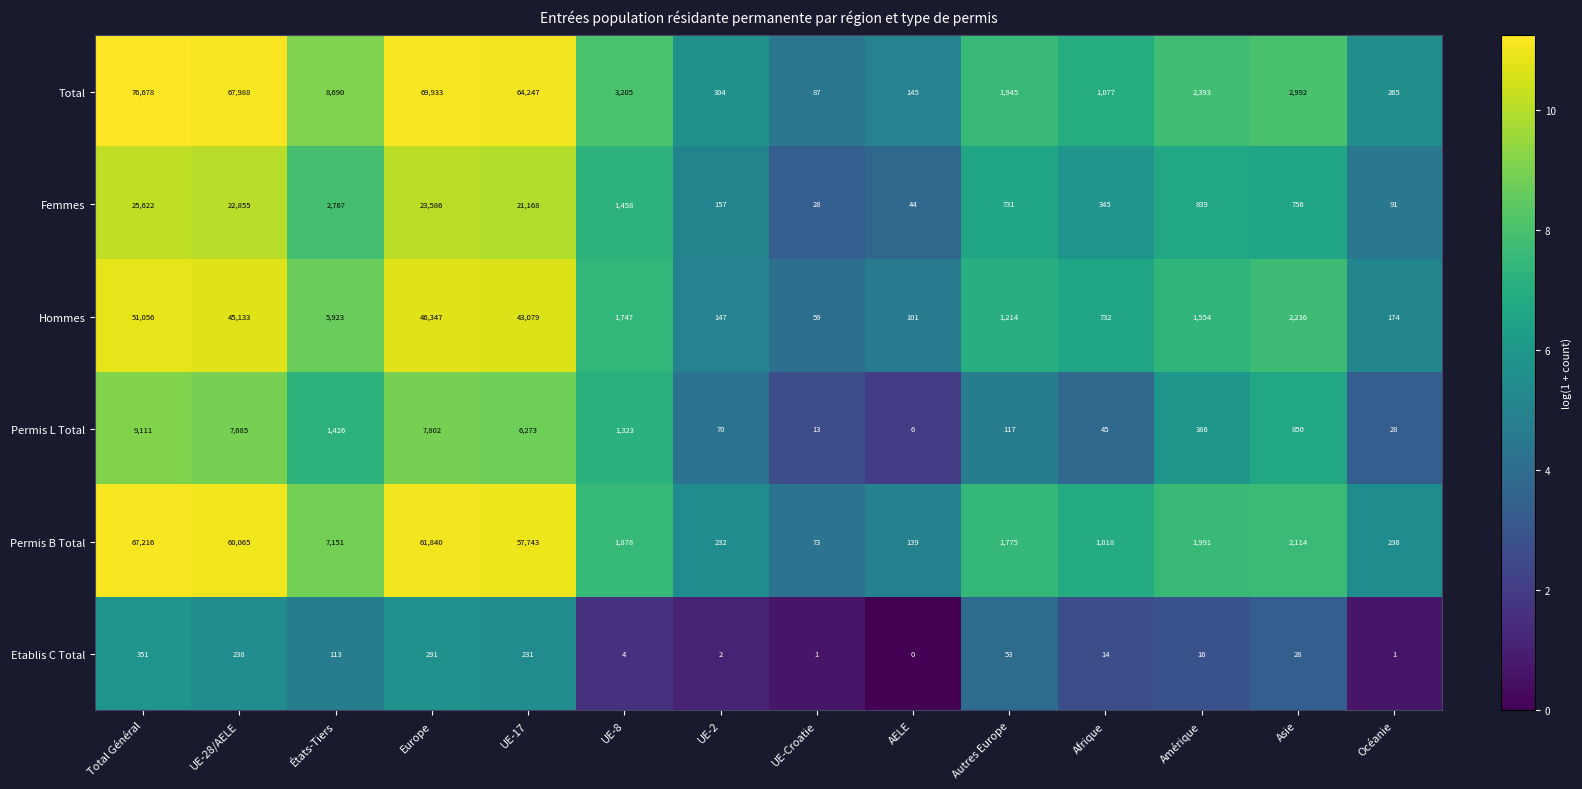

Is it true that Hommes equals 147 at UE-2?

True